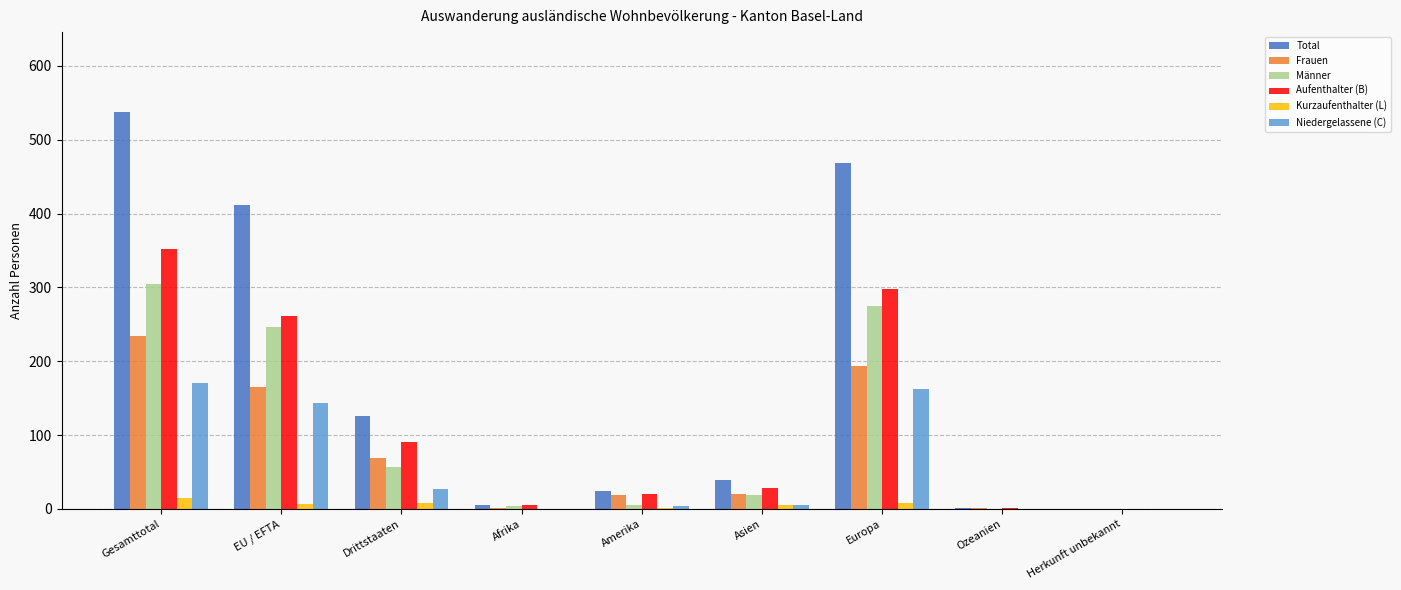

How many series are shown in this chart?

6